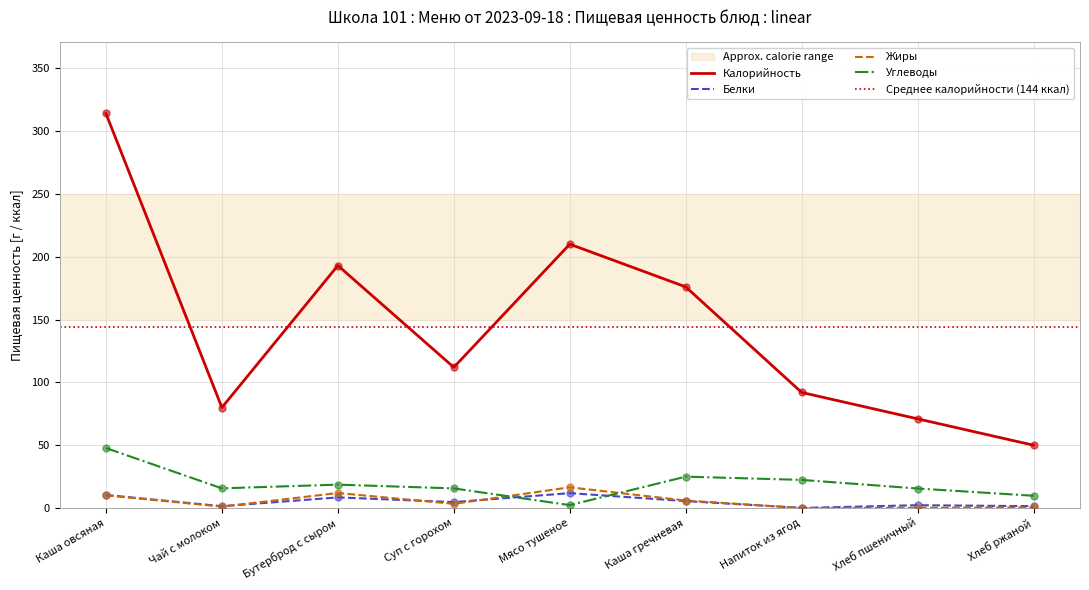

Is the value of Углеводы at Хлеб ржаной greater than the value of Калорийность at Чай с молоком?

No